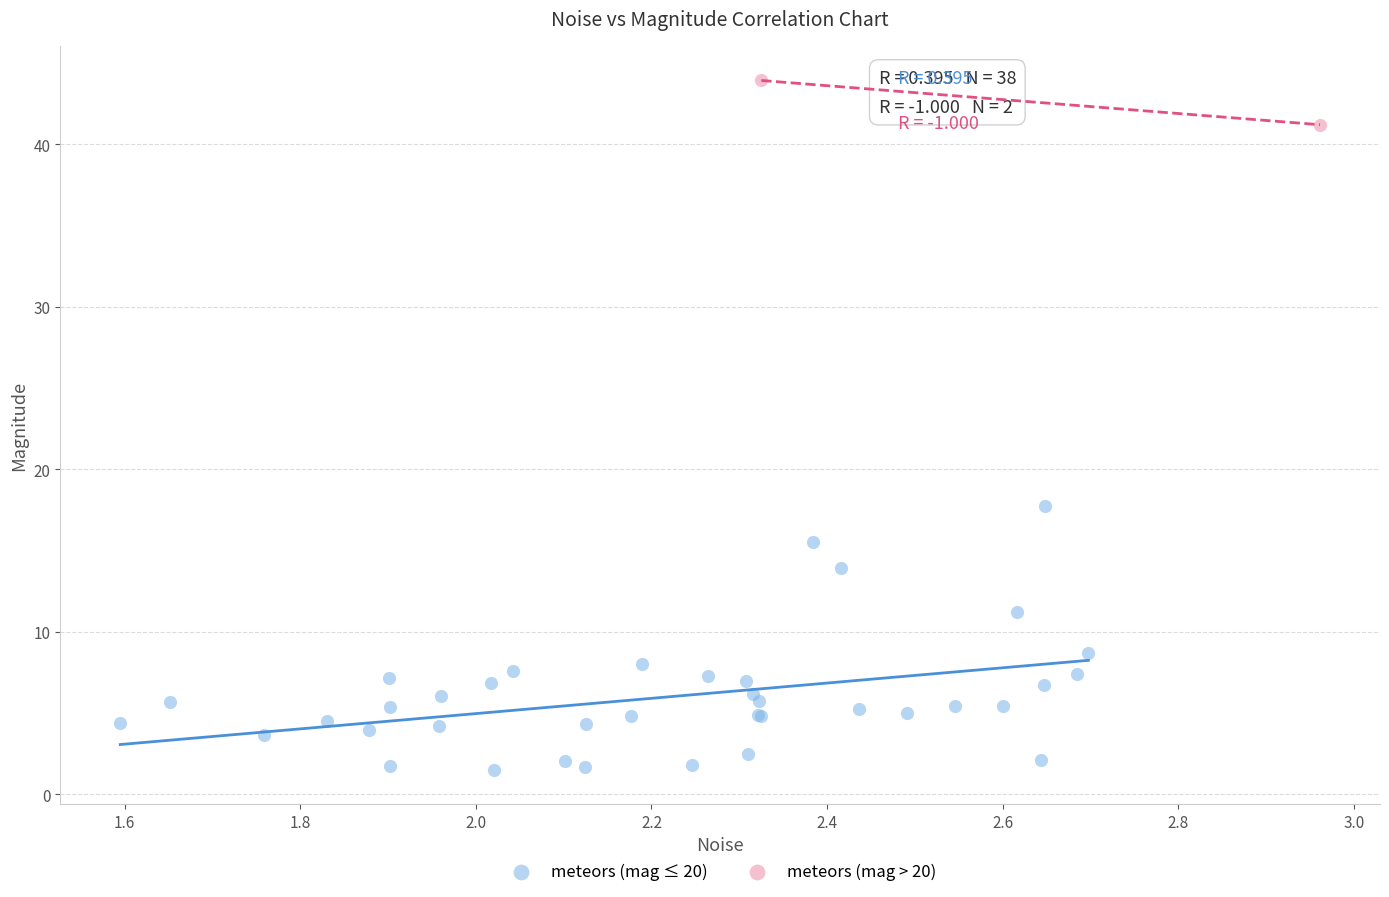

Which series has the widest spread of Y values?

meteors (mag ≤ 20)